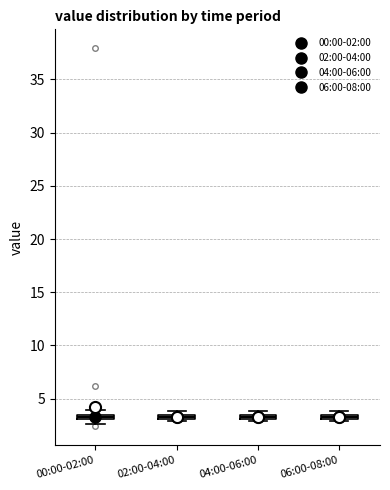

Where is the upper edge of the box for 00:00-02:00 on the y-axis? The values are not printed on the chart, so give them approximately, as read against the axis.

3.5